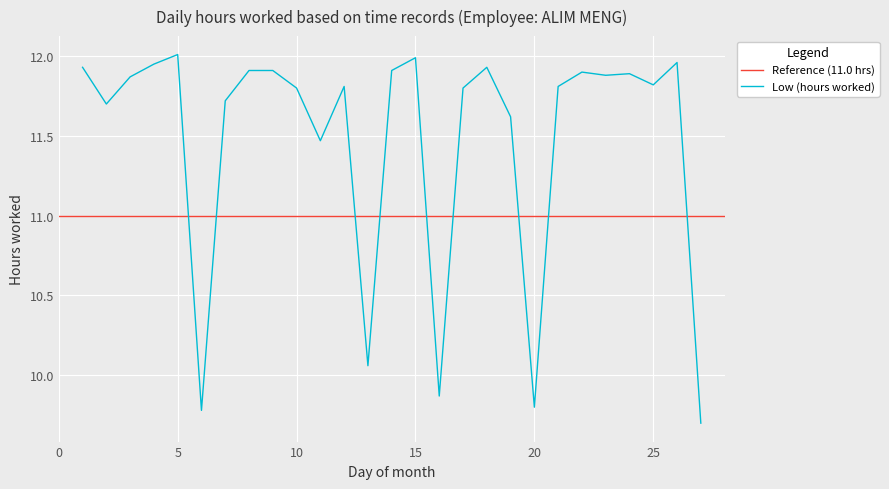

Reading left to right, list all the values displayed in this chart.

1=11.9	2=11.7	3=11.9	4=11.9	5=12.0	6=9.8	7=11.7	8=11.9	9=11.9	10=11.8	11=11.5	12=11.8	13=10.1	14=11.9	15=12.0	16=9.9	17=11.8	18=11.9	19=11.6	20=9.8	21=11.8	22=11.9	23=11.9	24=11.9	25=11.8	26=12.0	27=9.7